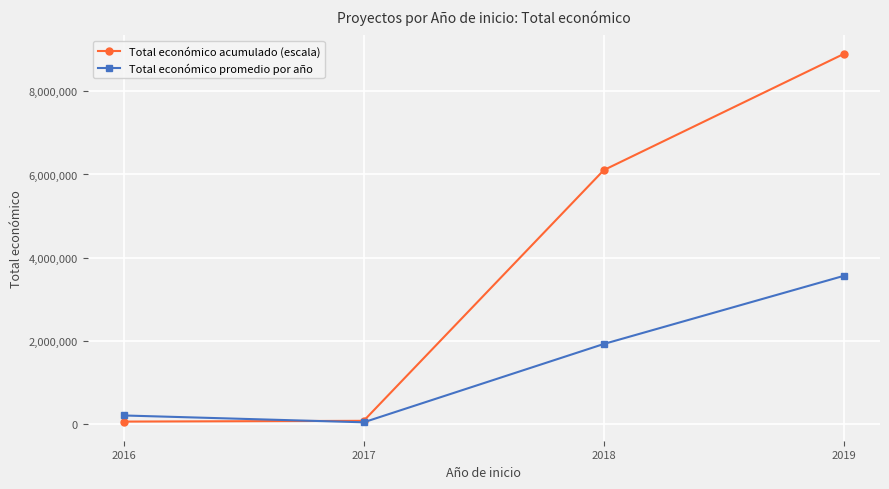

Rank the series by their maximum value, from highest to lowest.

Total económico acumulado (escala), Total económico promedio por año